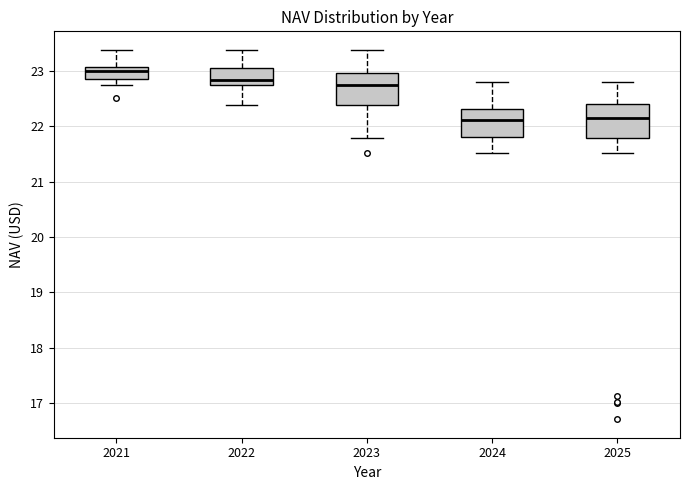

Reading left to right, read every box against the y-axis: the position of its median line, the range the box covers, and the ends of its whiskers. The values are not printed on the chart, so give them approximately, as read against the axis.

2021: median 23.0, box 22.9 to 23.1, whiskers 22.8 to 23.4
2022: median 22.8 (just above the box's lower edge), box 22.8 to 23.1, whiskers 22.4 to 23.4
2023: median 22.8, box 22.4 to 23.0, whiskers 21.8 to 23.4
2024: median 22.1, box 21.8 to 22.3, whiskers 21.5 to 22.8
2025: median 22.2, box 21.8 to 22.4, whiskers 21.5 to 22.8